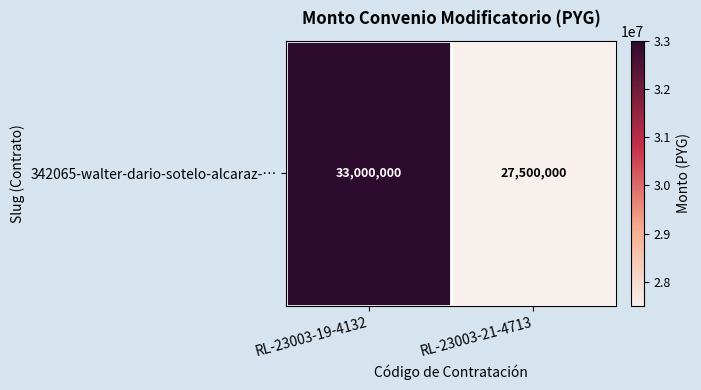

Approximately how many times larger is the value at RL-23003-21-4713 compared to RL-23003-19-4132?

0.8